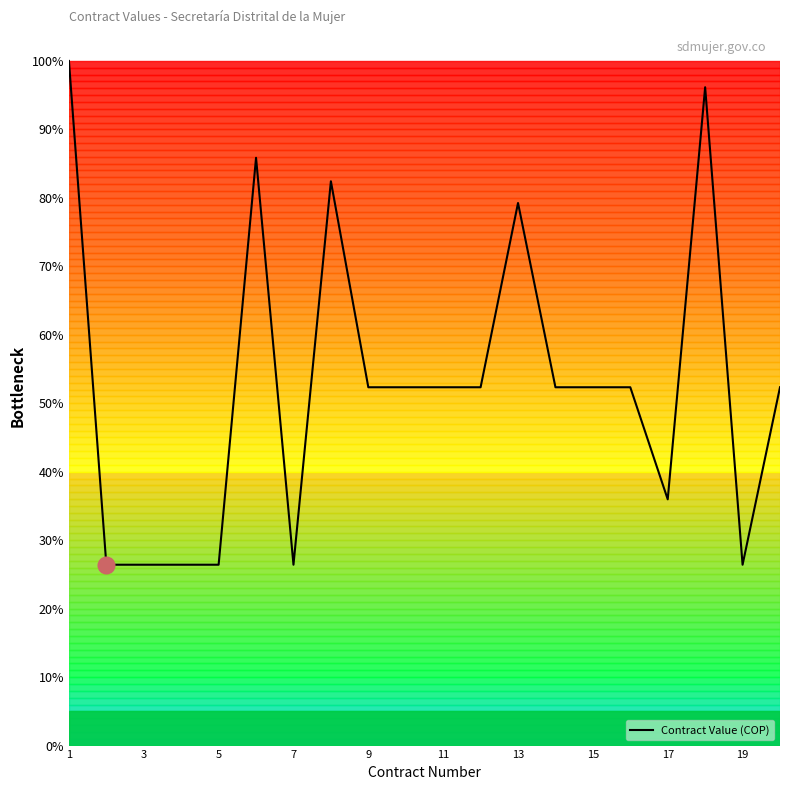

Does the chart display data point markers on the line(s)?

No